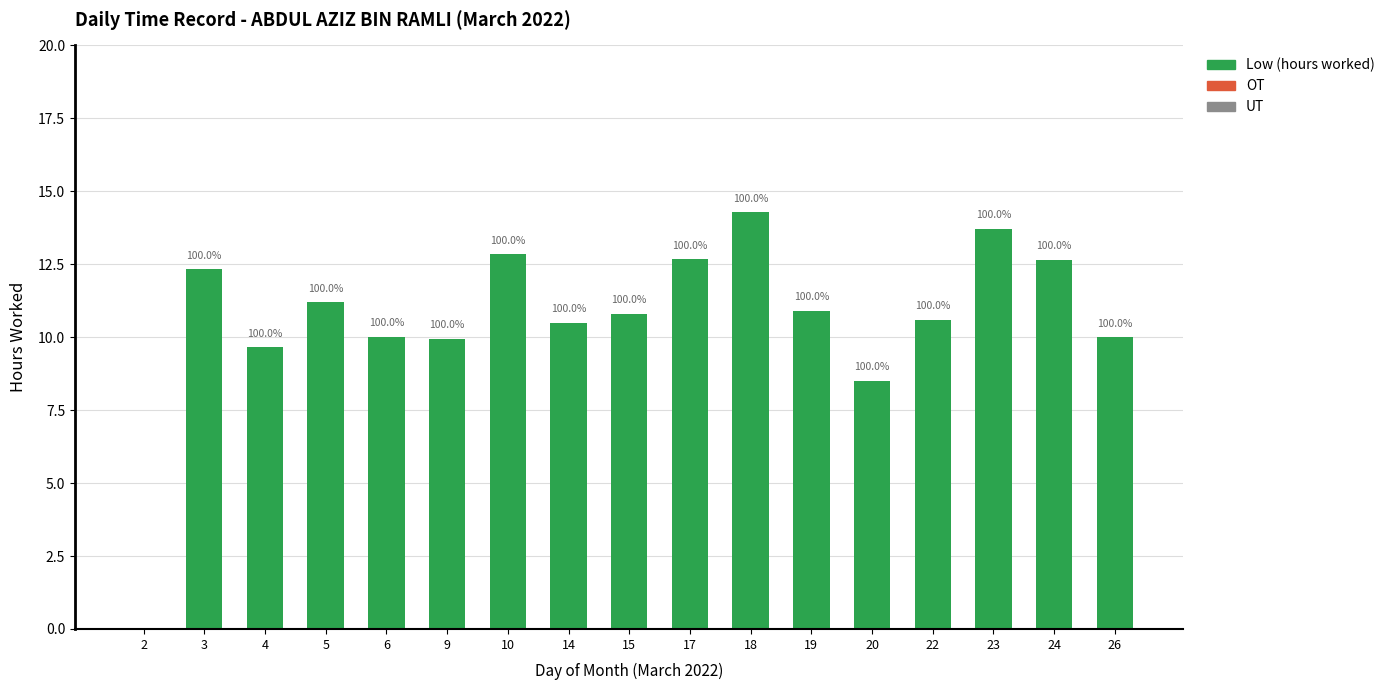

Are the bars horizontal?

No